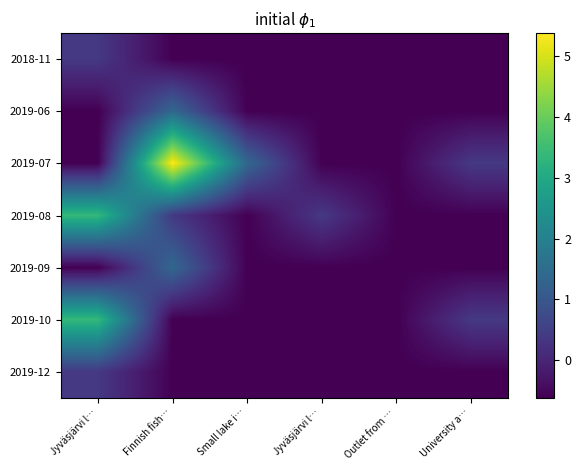

What is the smallest value displayed?

-0.6